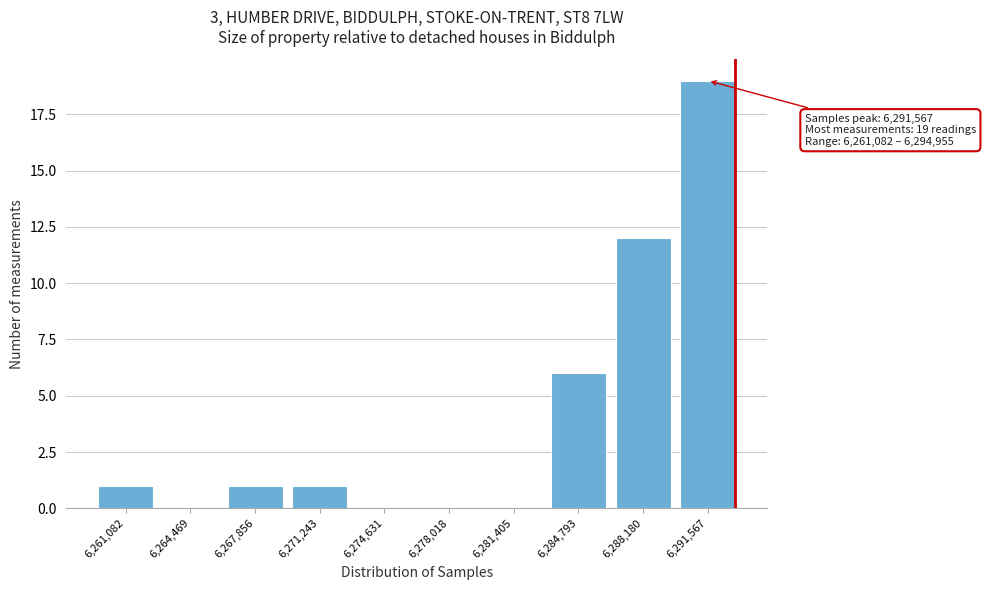

Reading left to right, list all the values displayed in this chart.

6,261,082=1	6,264,469=0	6,267,856=1	6,271,243=1	6,274,631=0	6,278,018=0	6,281,405=0	6,284,793=6	6,288,180=12	6,291,567=19